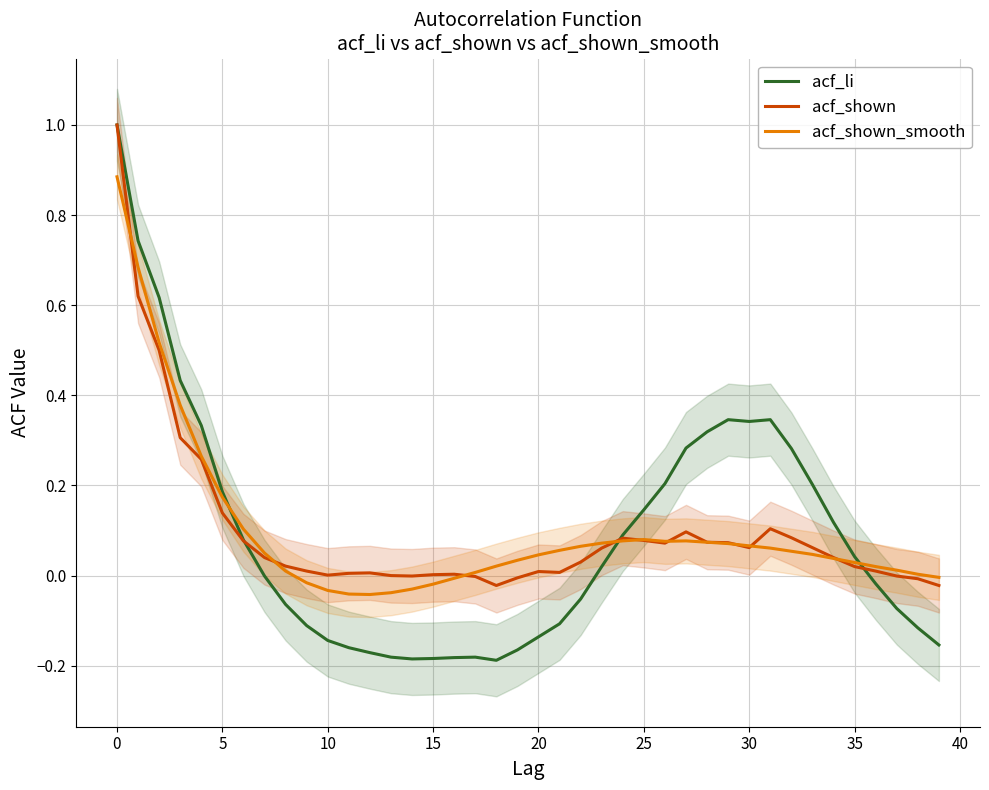

What is the maximum value for acf_li?

1.0